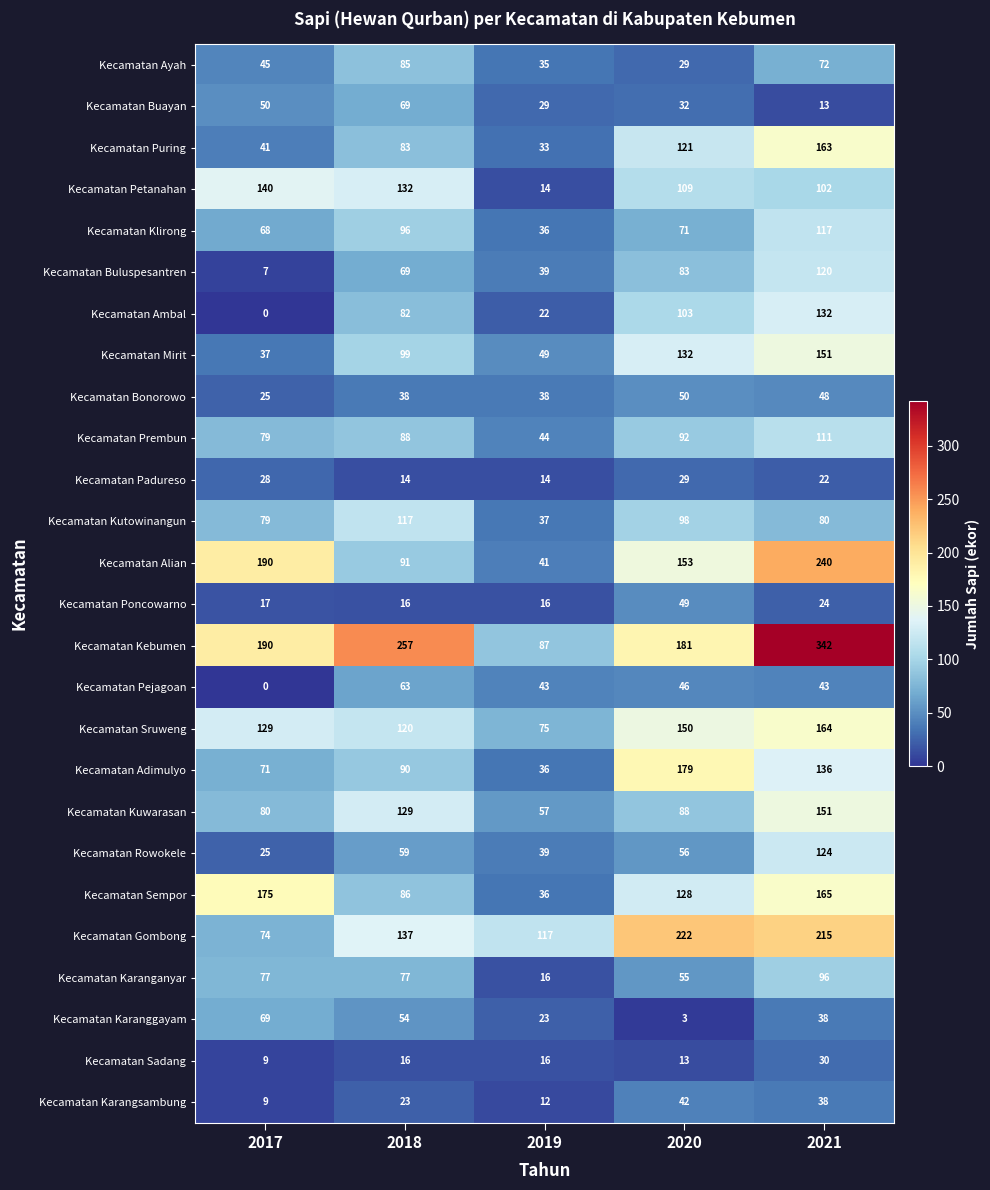

Between 2020 and 2021, which series saw the biggest shift?

Kecamatan Kebumen